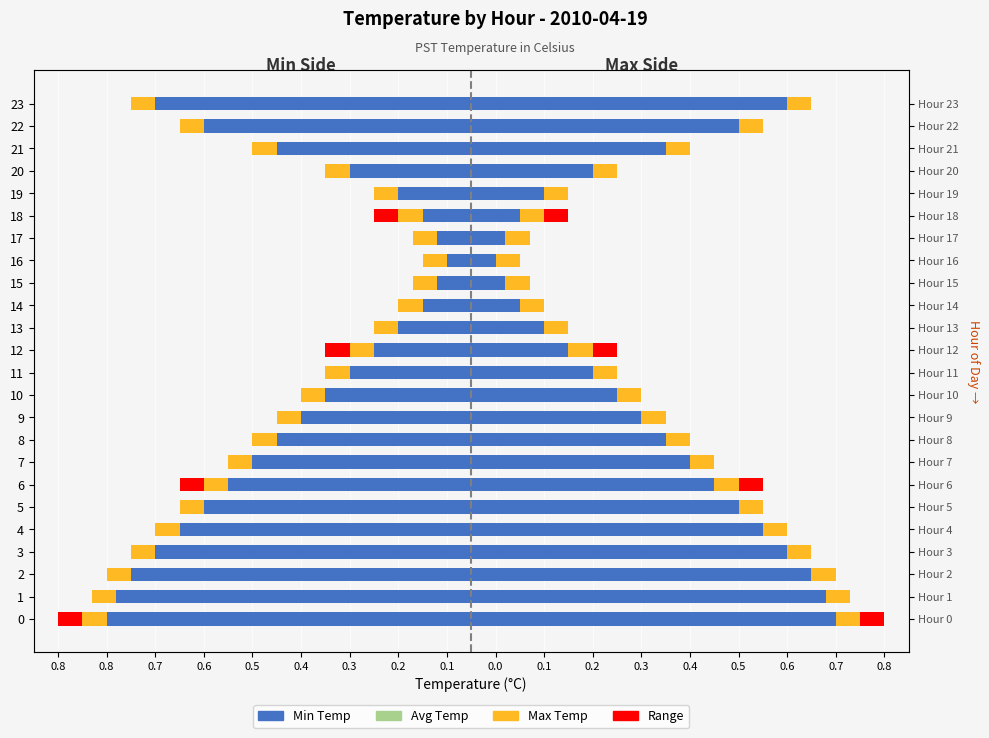

What is the sum of all Min Temp values?

-9.0